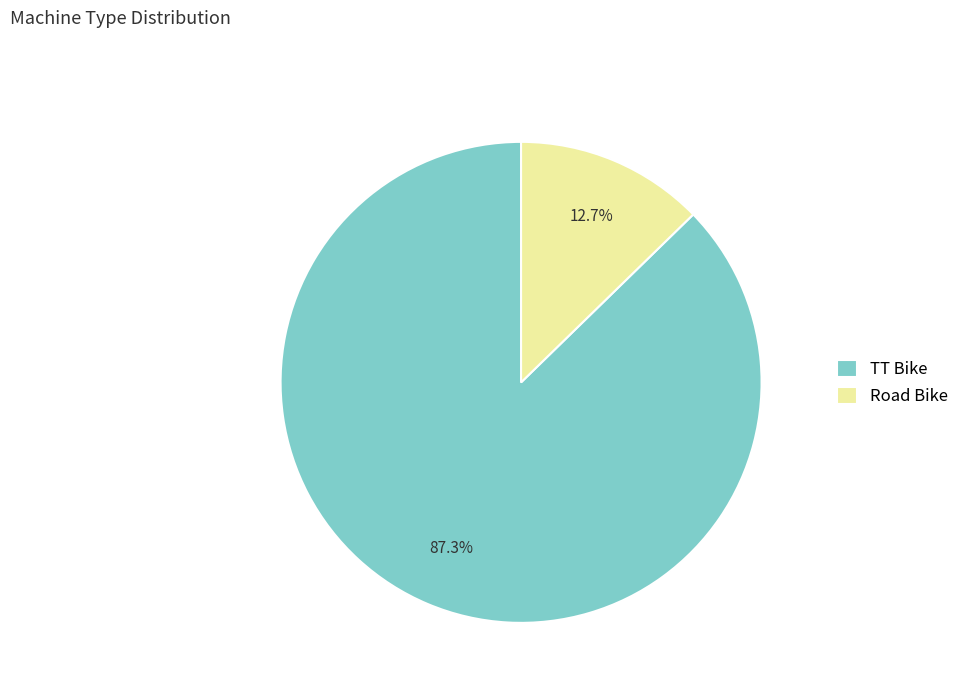

Is Road Bike the majority of the pie?

No